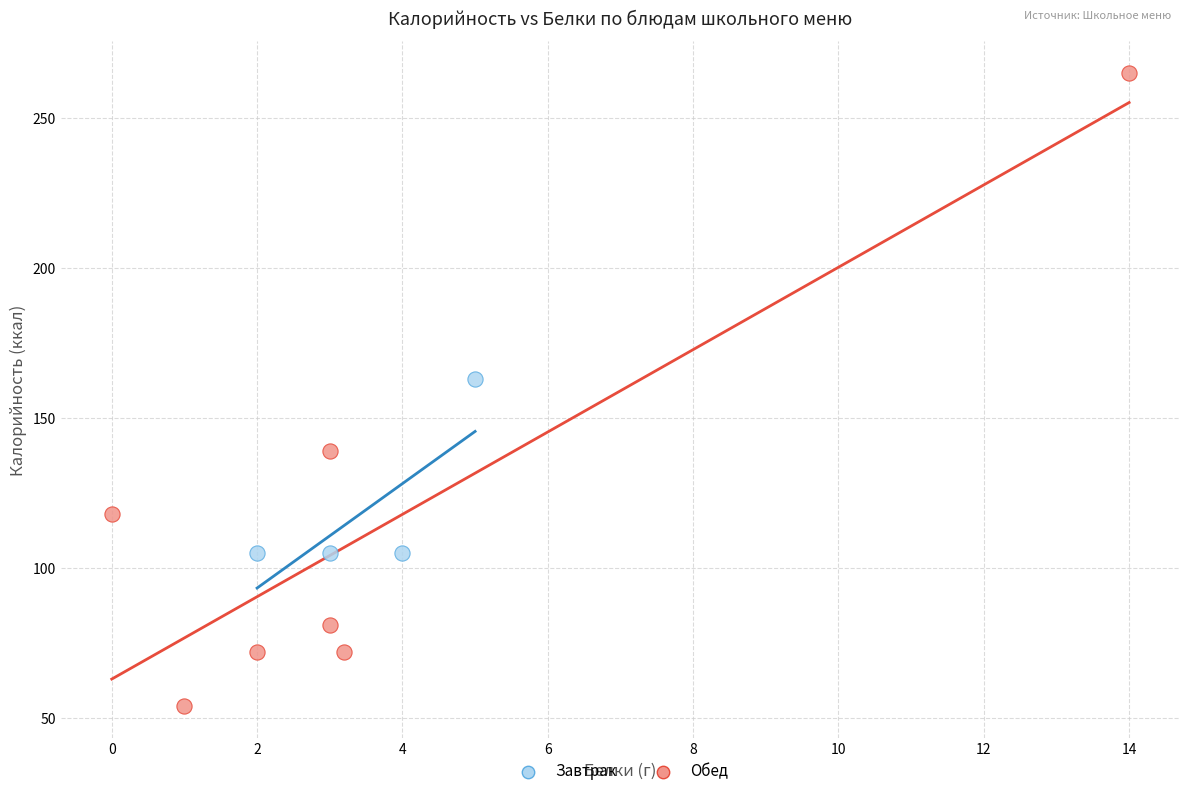

Which series has the largest Y range (max minus min)?

Обед